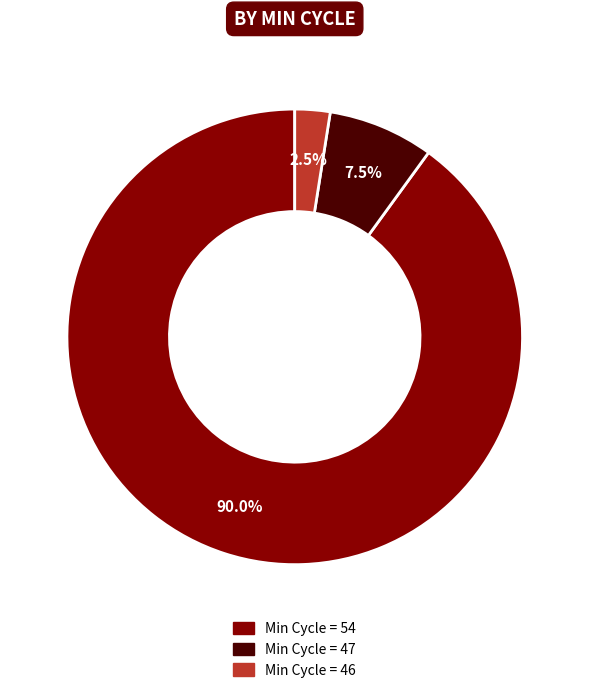

Which category has the biggest portion of the pie?

Min Cycle = 54